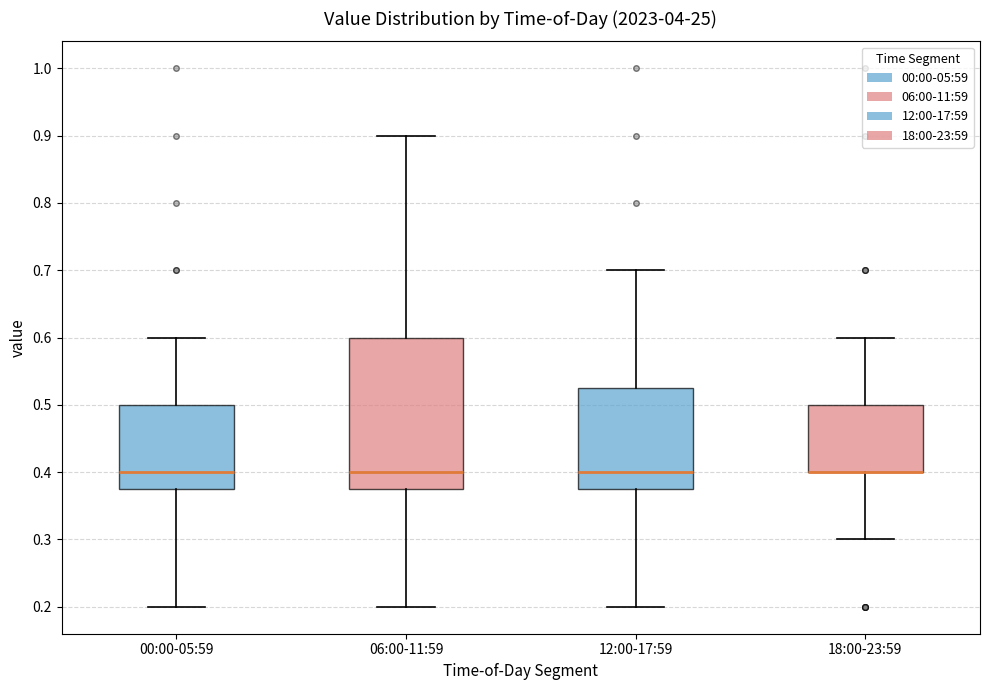

Which box is the tallest, from its lower edge to its upper edge?

06:00-11:59